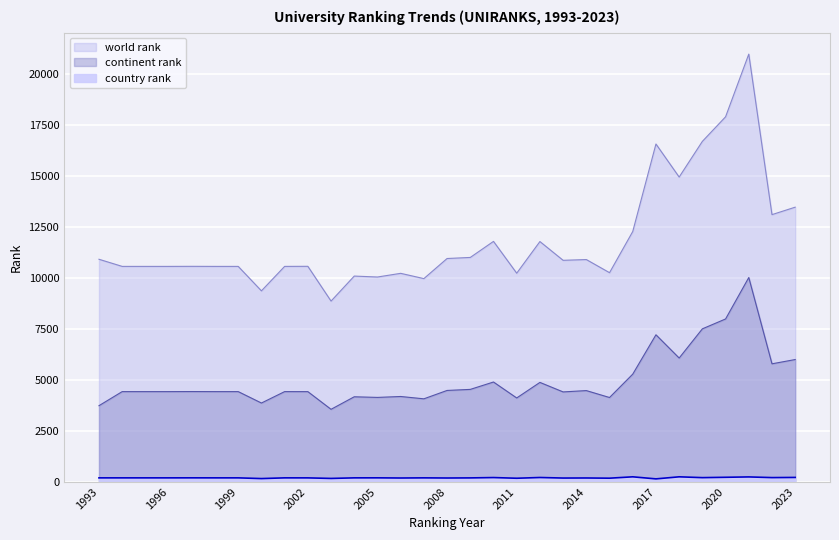

In continent rank, how many points are lower than both neighbors (excluding endpoints)?

9